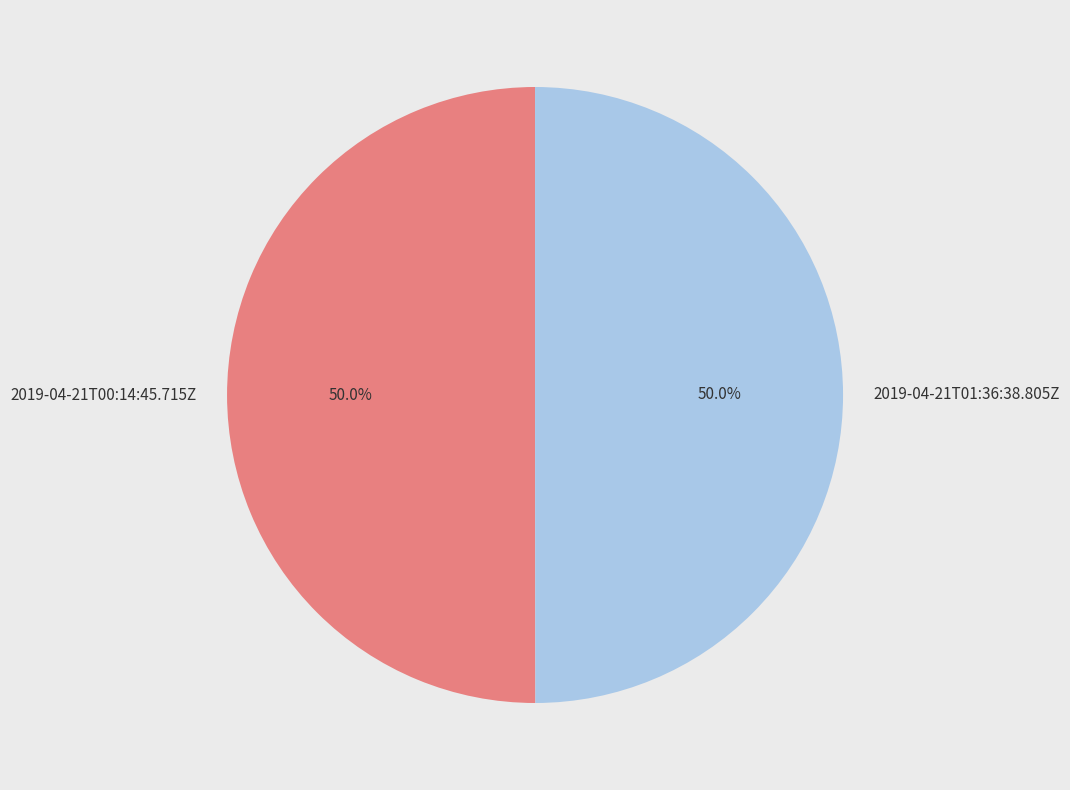

How many segments does this pie chart have?

2